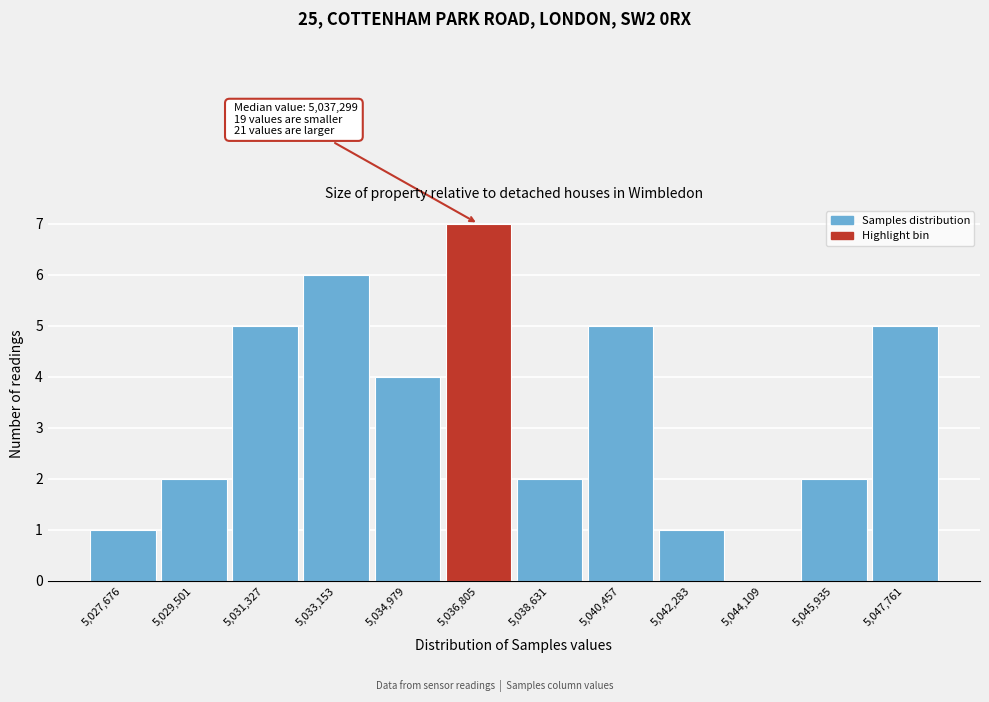

Reading left to right, what are all the values shown in this chart?

5,027,676=1	5,029,501=2	5,031,327=5	5,033,153=6	5,034,979=4	5,036,805=7	5,038,631=2	5,040,457=5	5,042,283=1	5,044,109=0	5,045,935=2	5,047,761=5